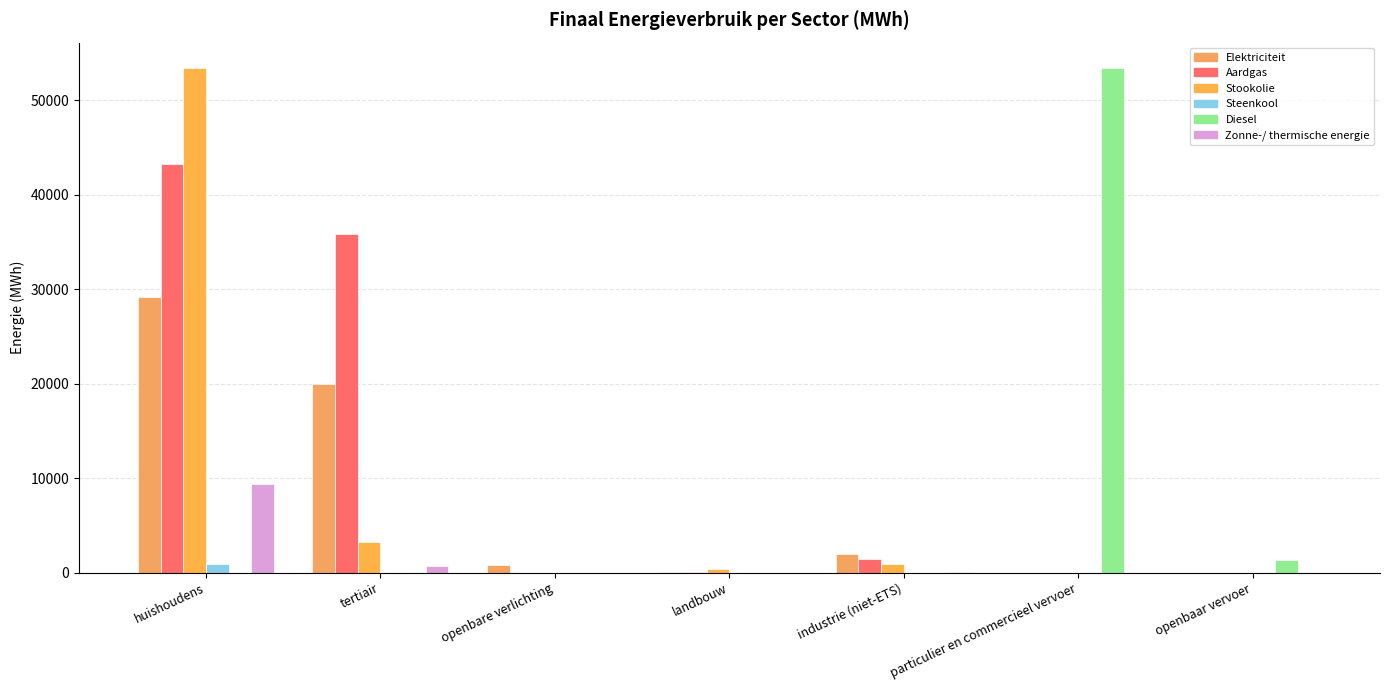

At which category is the sum across all series the highest?

huishoudens